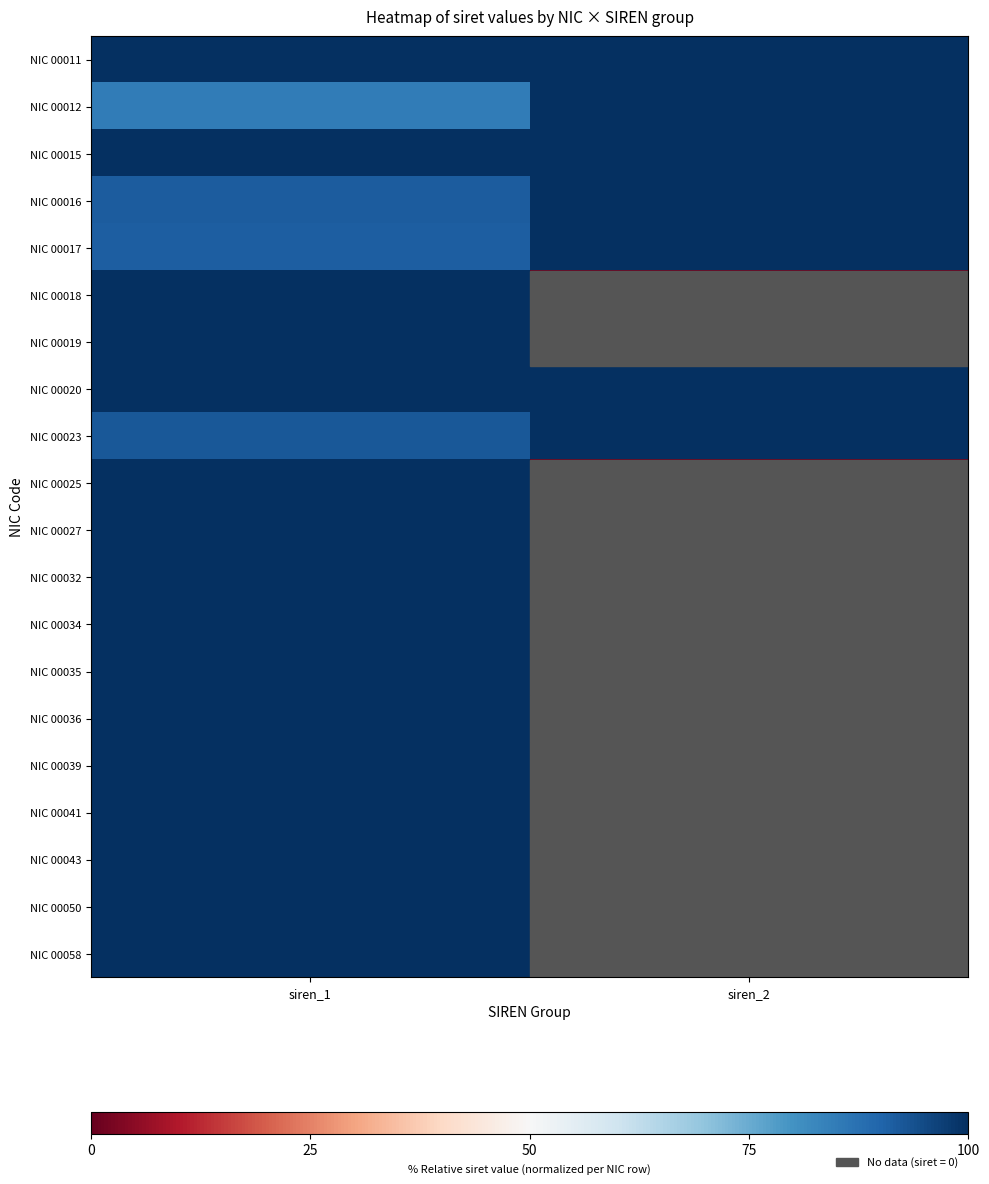

Reading left to right, extract all data points from this chart.

NIC 00011: siren_1=100.0	siren_2=100.0
NIC 00012: siren_1=85.1	siren_2=100.0
NIC 00015: siren_1=99.9	siren_2=100.0
NIC 00016: siren_1=91.4	siren_2=100.0
NIC 00017: siren_1=91.3	siren_2=100.0
NIC 00018: siren_1=100.0	siren_2=0.0
NIC 00019: siren_1=100.0	siren_2=0.0
NIC 00020: siren_1=99.9	siren_2=100.0
NIC 00023: siren_1=92.4	siren_2=100.0
NIC 00025: siren_1=100.0	siren_2=0.0
NIC 00027: siren_1=100.0	siren_2=0.0
NIC 00032: siren_1=100.0	siren_2=0.0
NIC 00034: siren_1=100.0	siren_2=0.0
NIC 00035: siren_1=100.0	siren_2=0.0
NIC 00036: siren_1=100.0	siren_2=0.0
NIC 00039: siren_1=100.0	siren_2=0.0
NIC 00041: siren_1=100.0	siren_2=0.0
NIC 00043: siren_1=100.0	siren_2=0.0
NIC 00050: siren_1=100.0	siren_2=0.0
NIC 00058: siren_1=100.0	siren_2=0.0